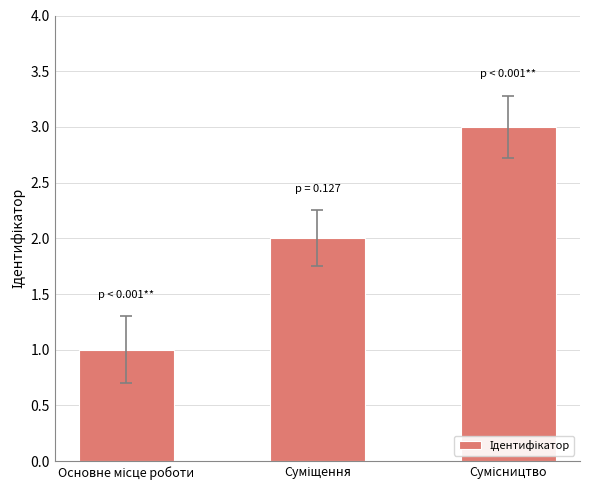

What is the sum of all values?

6